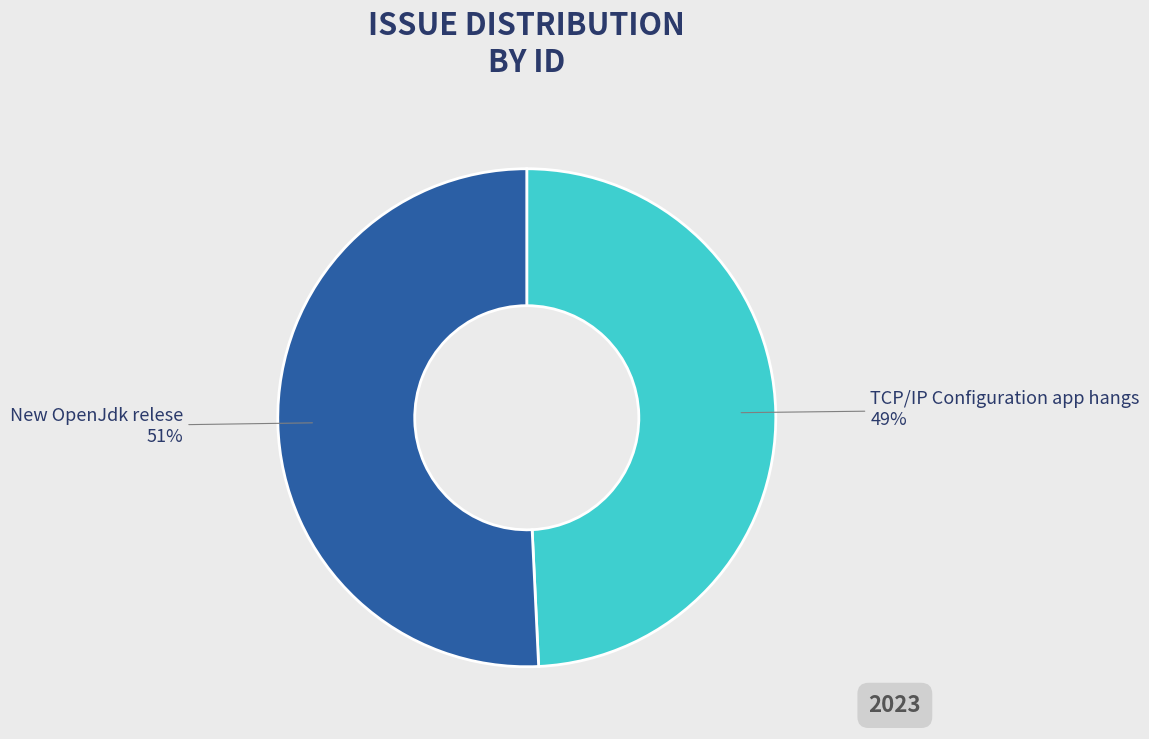

To the nearest percent, what is the difference between the largest and smallest slice percentages?

2%